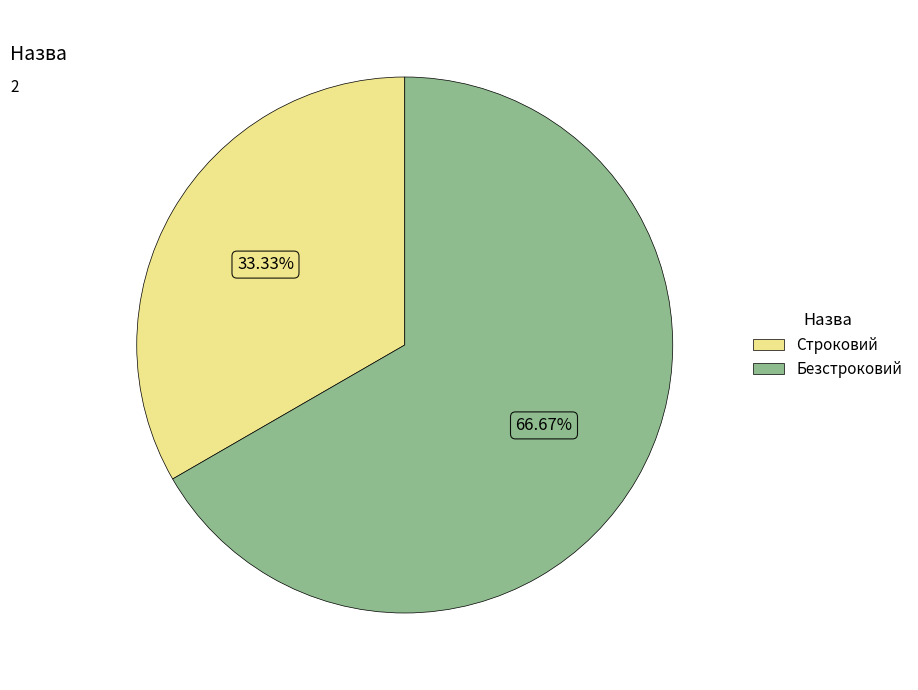

Which slice is the smallest?

Строковий